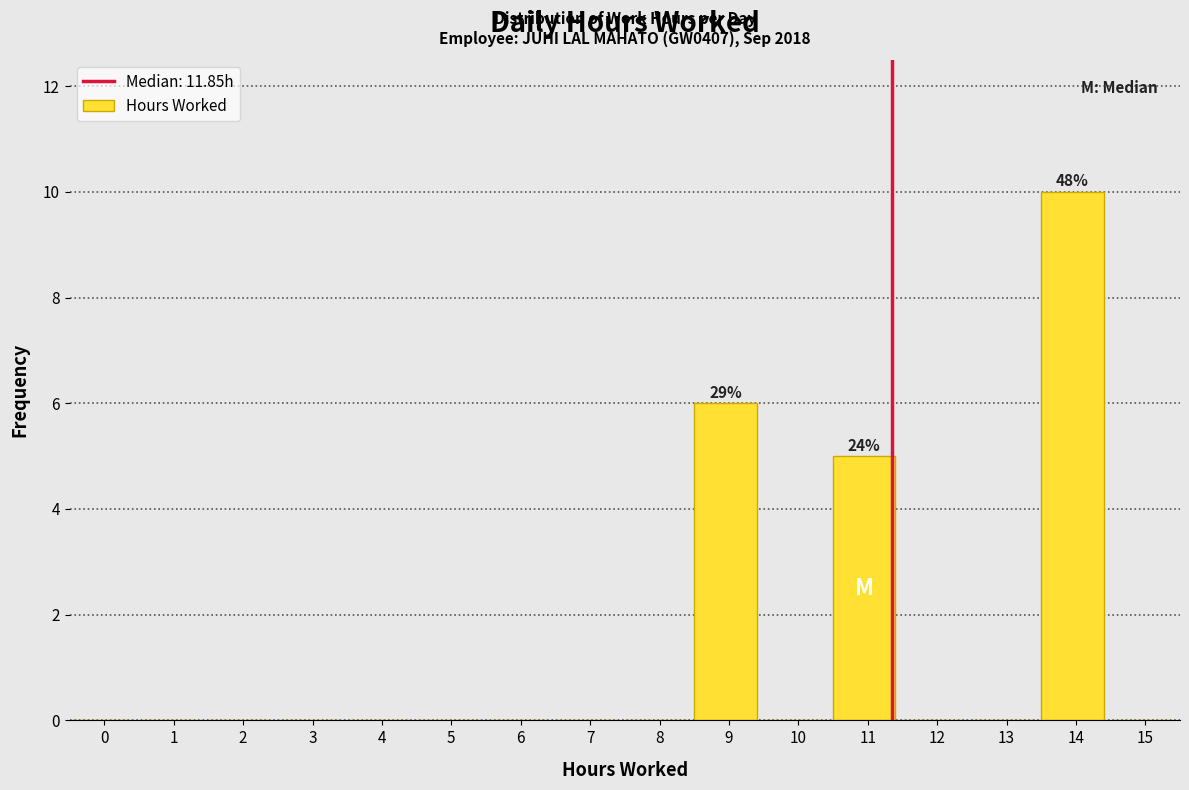

Reading right to left, what are all the values shown in this chart?

15=0	14=10	13=0	12=0	11=5	10=0	9=6	8=0	7=0	6=0	5=0	4=0	3=0	2=0	1=0	0=0